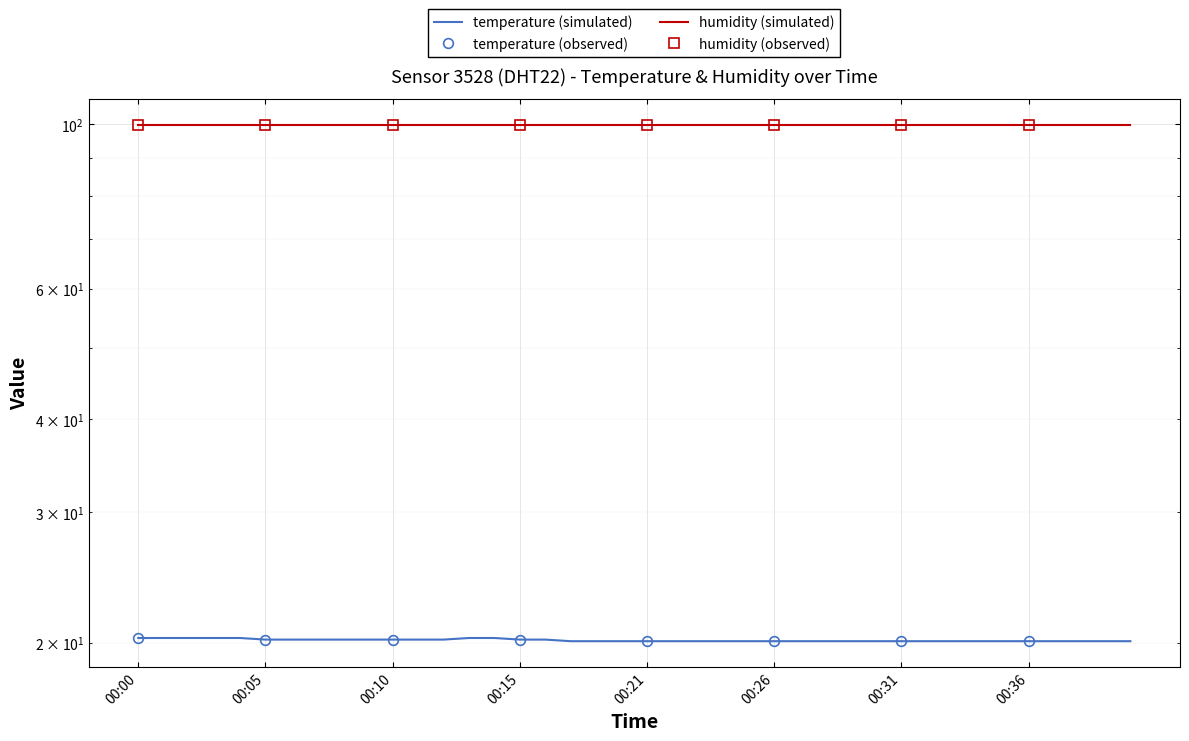

Is it true that the value at 00:16 is 20.2?

True